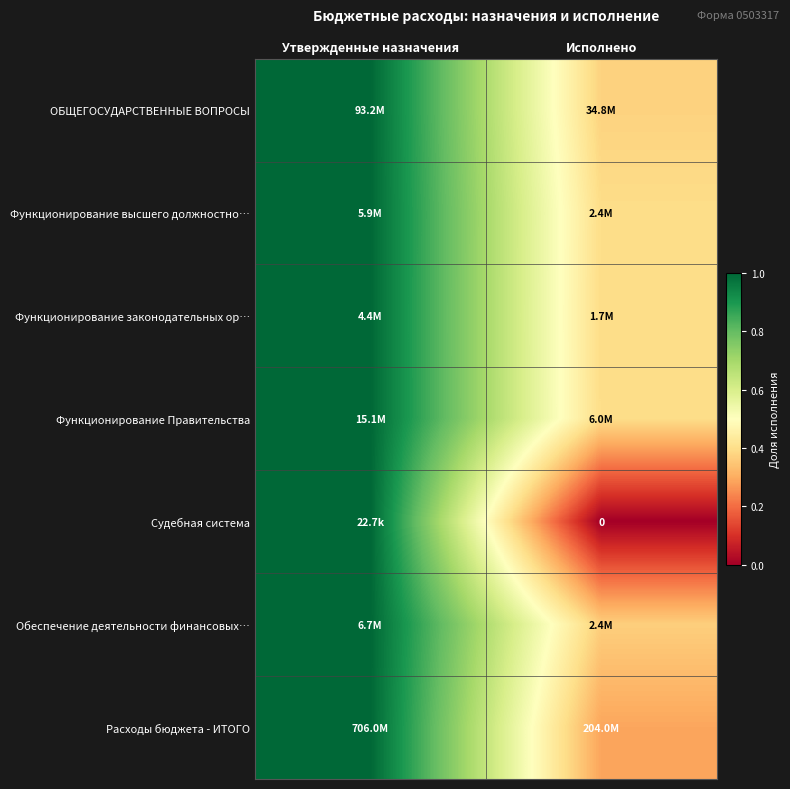

At how many categories does at least one series exceed 0?

2